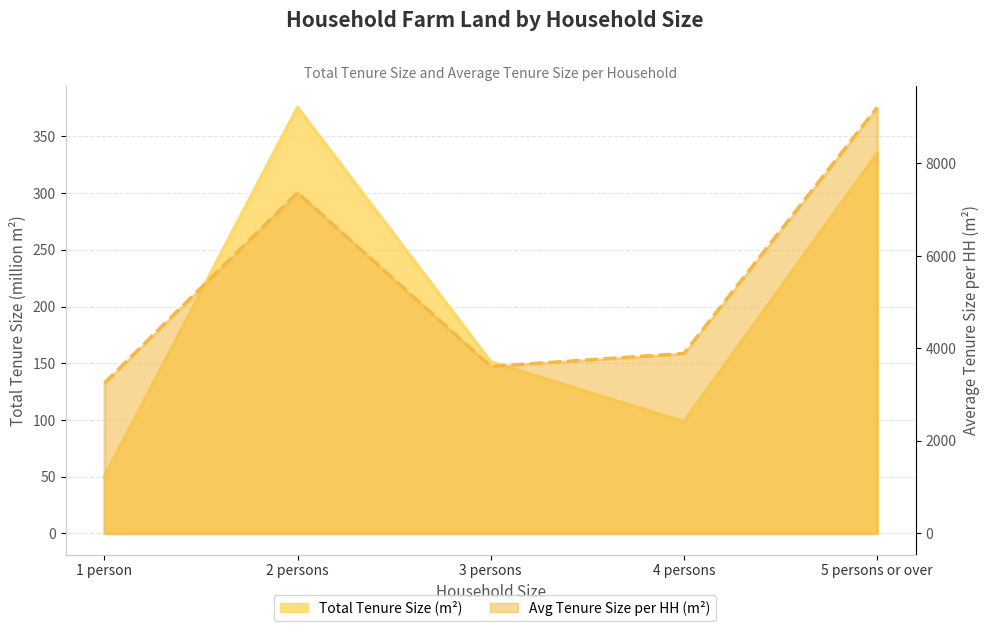

What is the sum of the Total Tenure Size (m2) values at 3 persons and 5 persons or over?

486.2